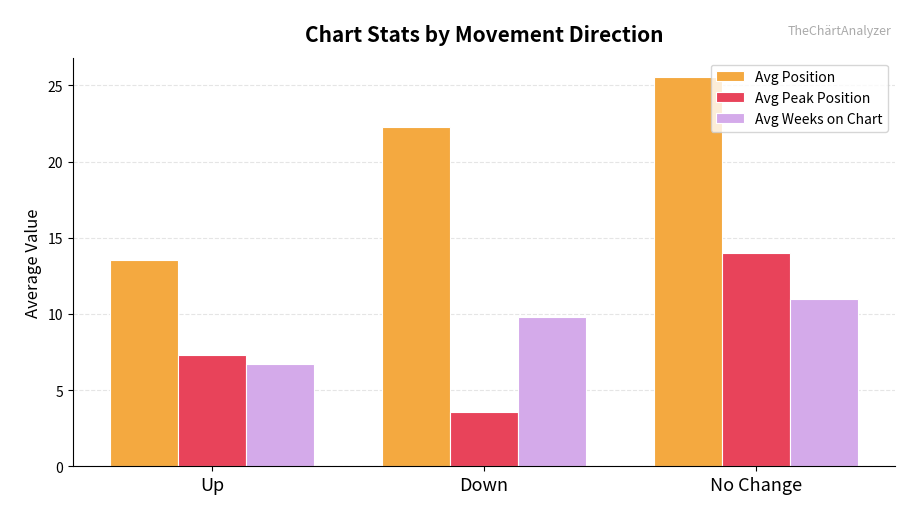

What is the difference between the Avg Position values at Down and No Change?

3.3